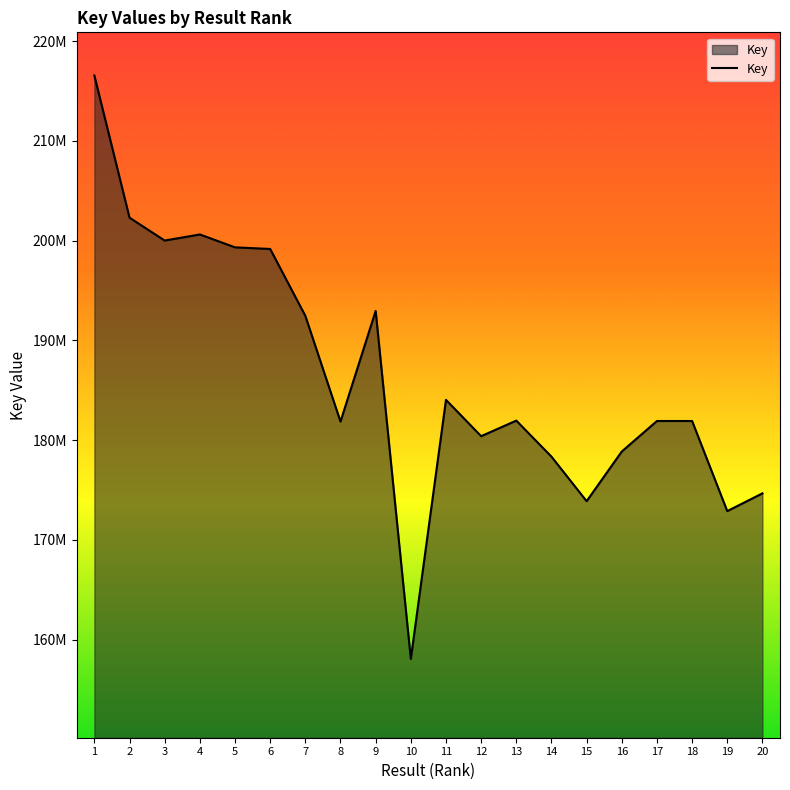

What is the difference between the second highest and second lowest values?

29421874